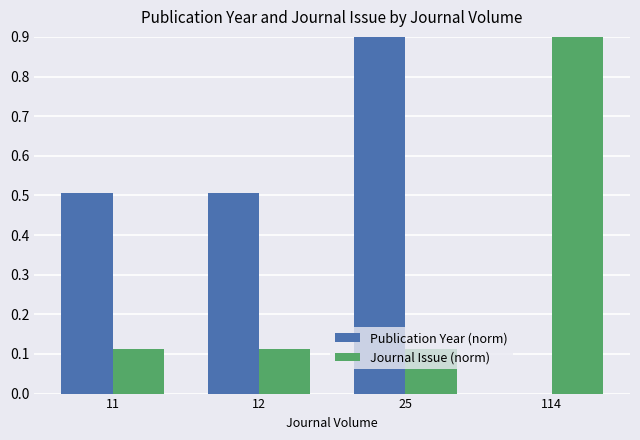

Is it true that Publication Year (norm) equals 0.9 at 12?

False